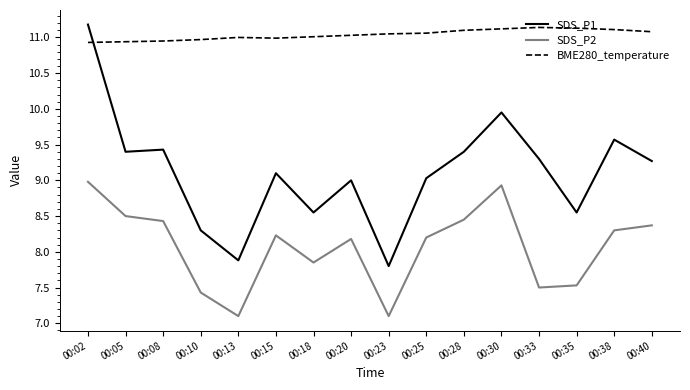

Count the number of data series in this chart.

3